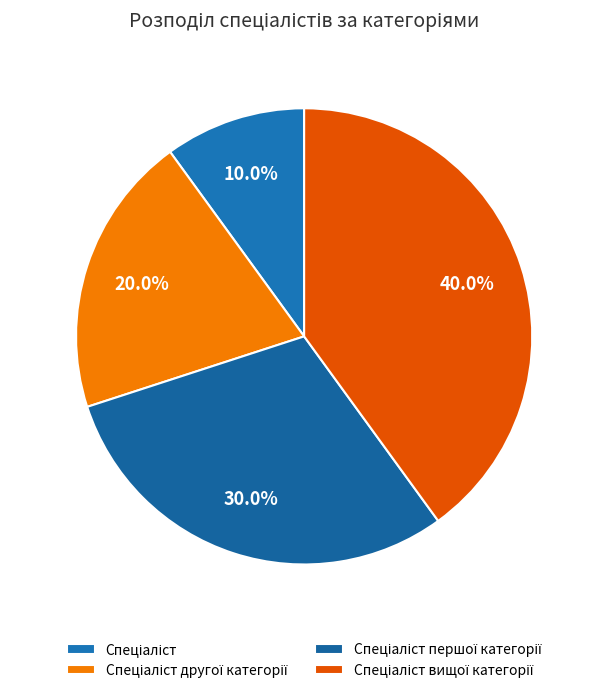

Approximately how many times larger is the value at Спеціаліст першої категорії compared to Спеціаліст?

3.0